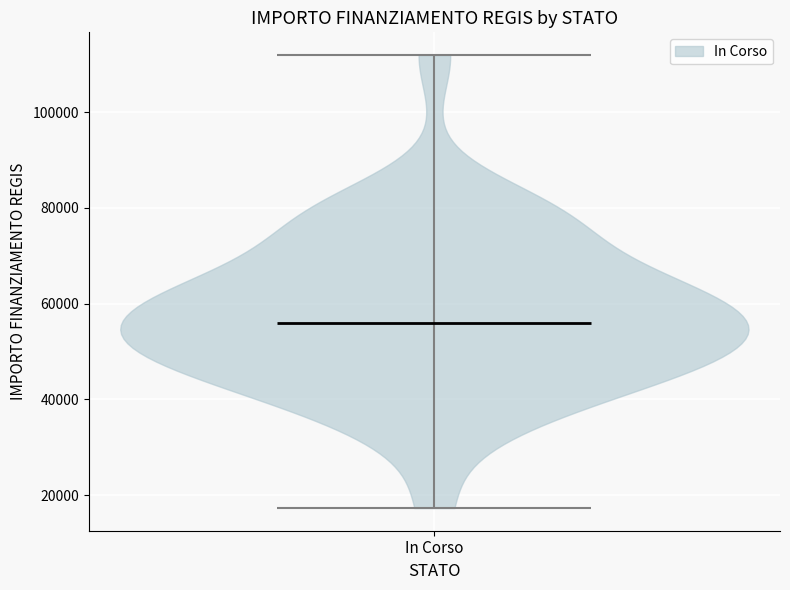

Read this violin plot against the y-axis: where its median line is, and the lowest and highest points the violin reaches. The values are not printed on the chart, so give them approximately, as read against the axis.

median line 56000, lowest point 18000, highest point 112000